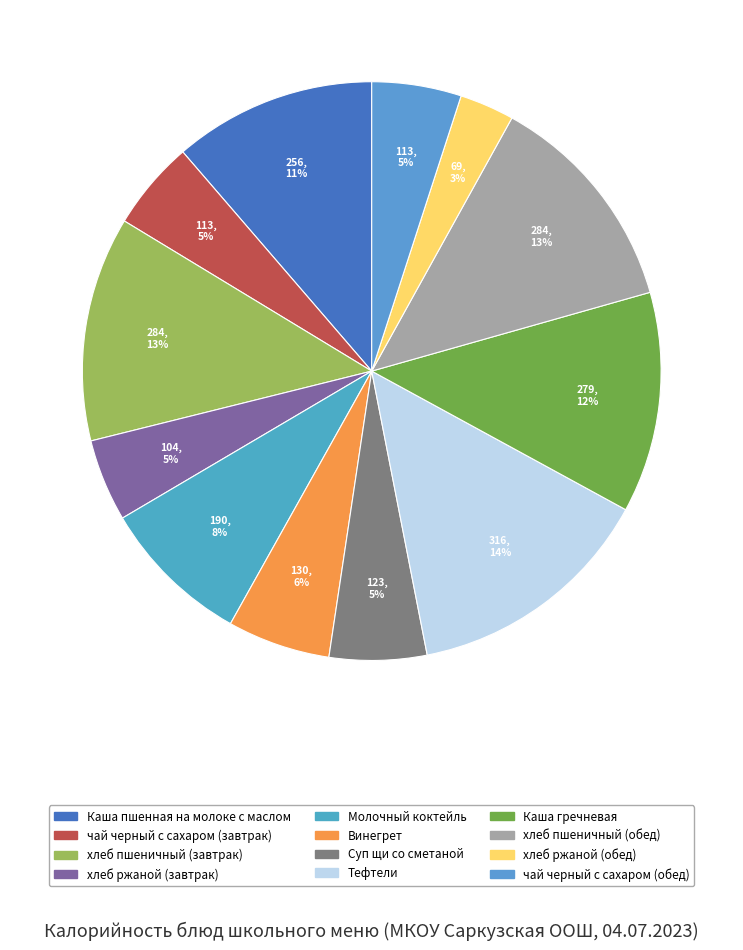

What is the largest slice in the pie chart?

Тефтели